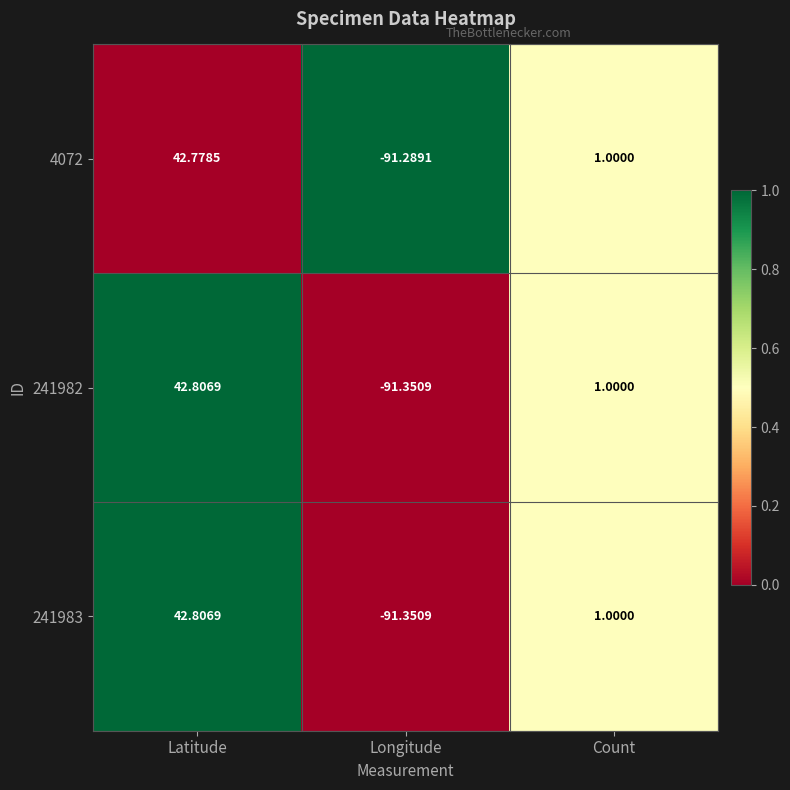

At which category is the sum across all series the highest?

Latitude